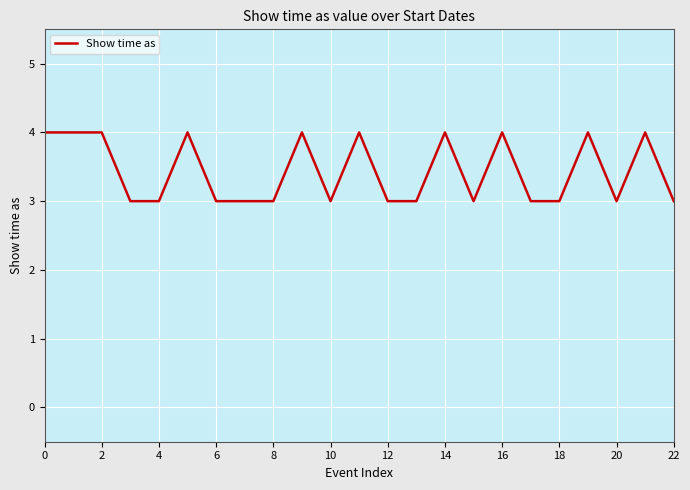

What is the greatest value displayed?

4